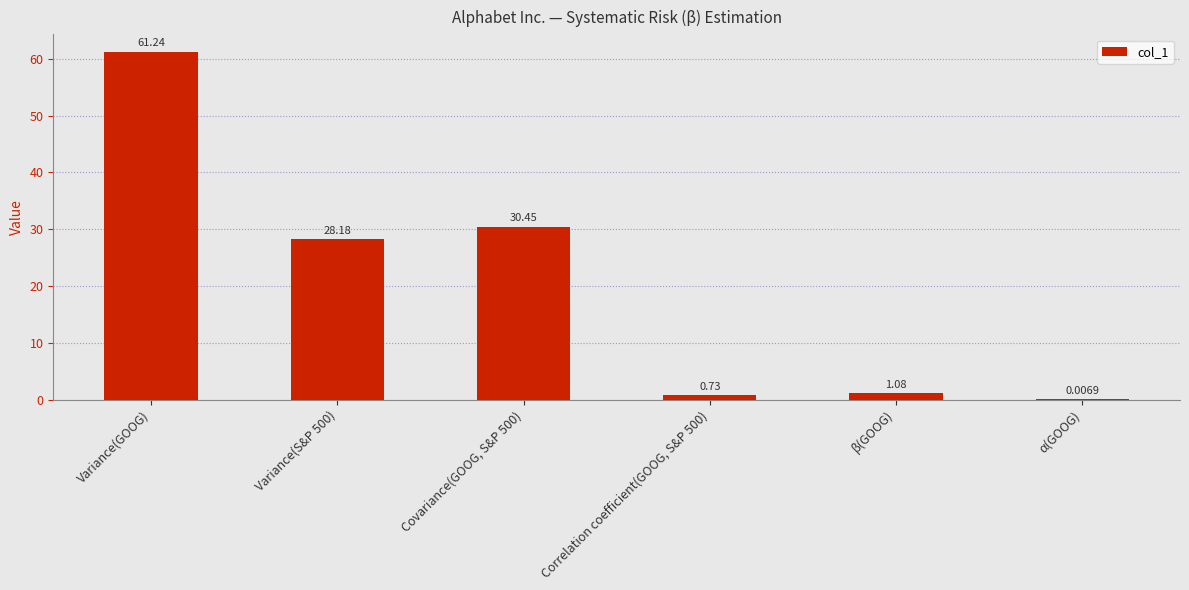

What is the sum of all values?

121.7